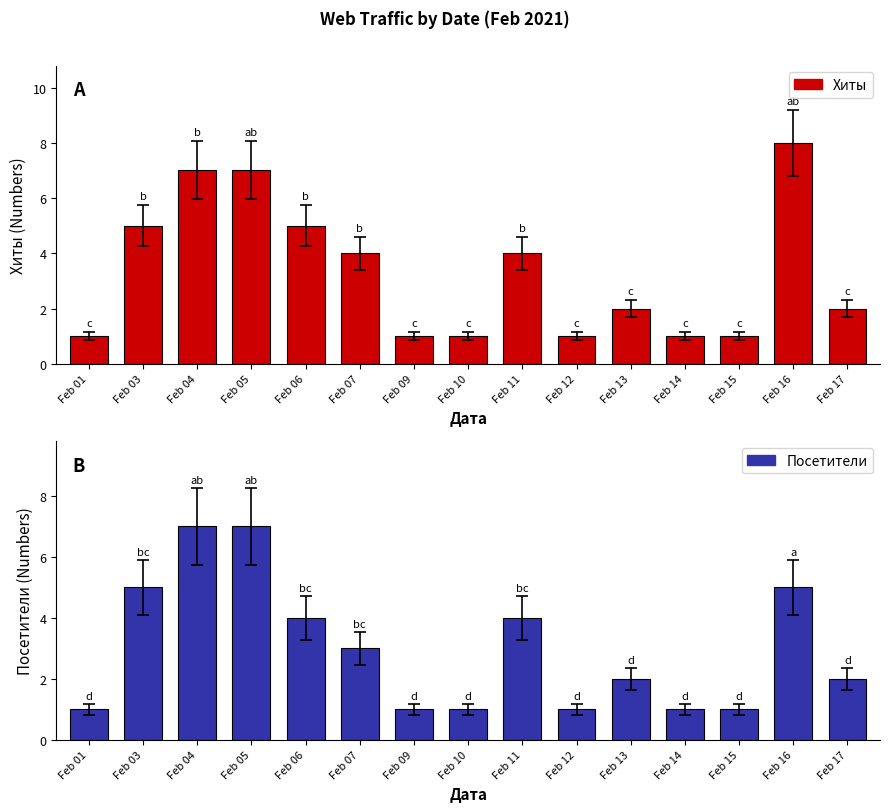

What is the value of the Посетители bar at the 7th from the left?

1